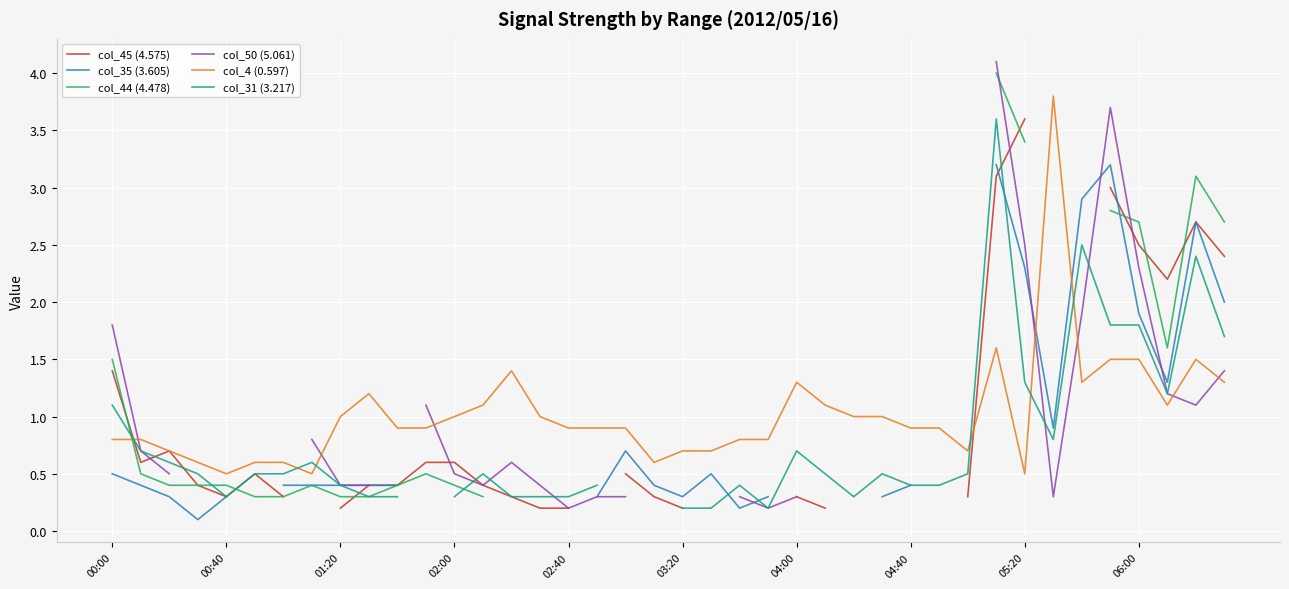

How many intersections are there between col_44 (4.478) and col_31 (3.217)?

4